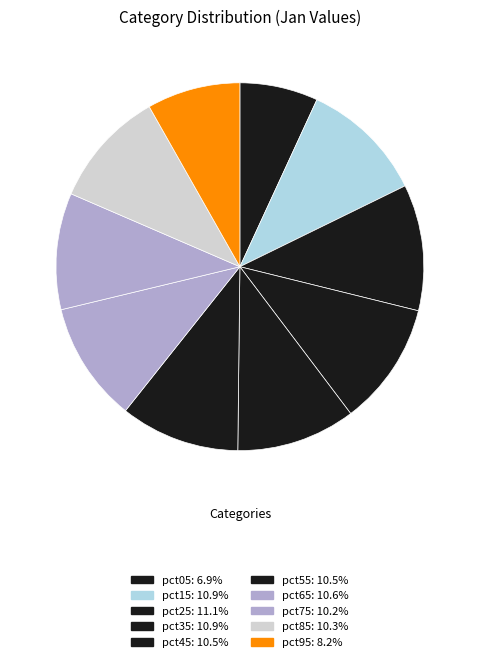

The pct75 slice represents 10% of the pie. True or false?

True